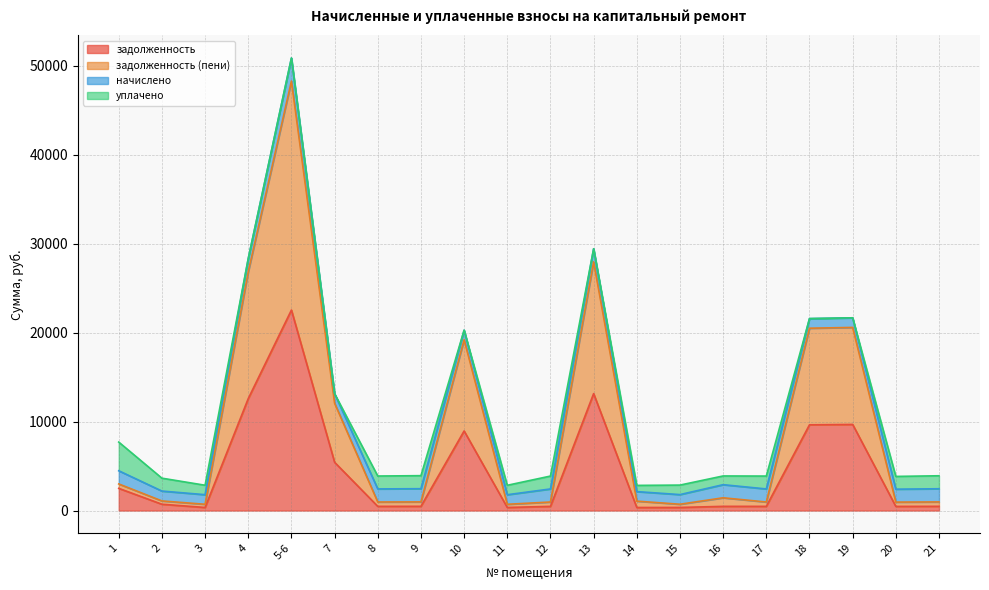

At which category is the sum across all series the highest?

5-6